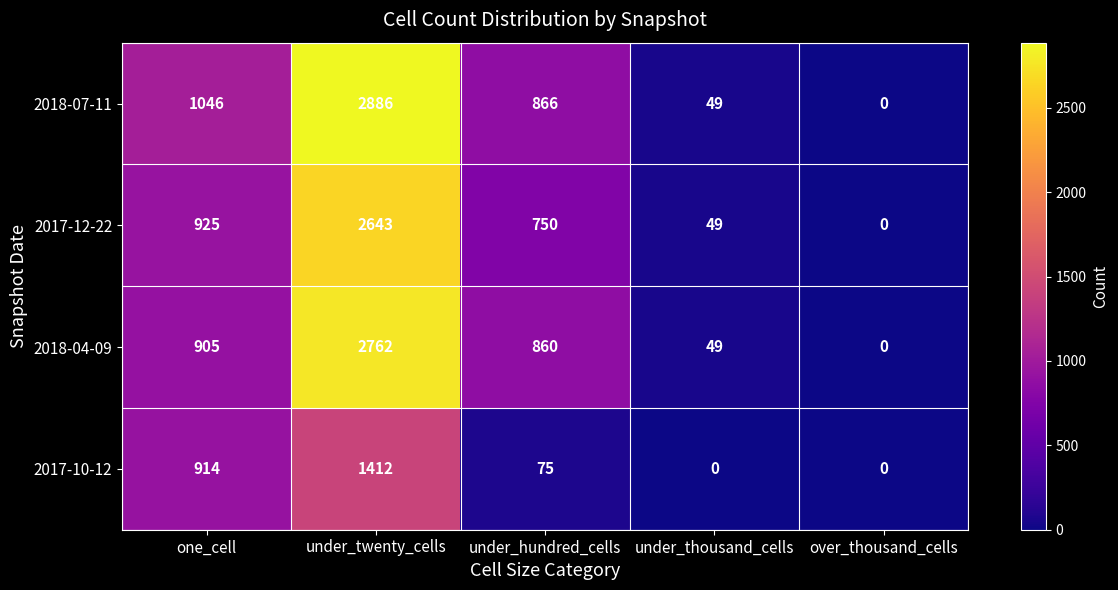

Reading left to right, list all the values displayed in this chart.

2018-07-11: 1046	2886	866	49	0
2017-12-22: 925	2643	750	49	0
2018-04-09: 905	2762	860	49	0
2017-10-12: 914	1412	75	0	0